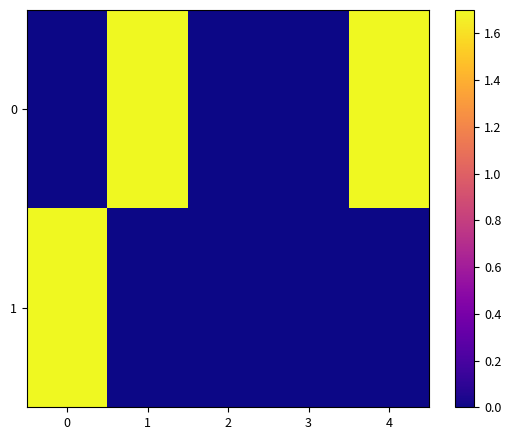

At 2, list the series in order from smallest to largest.

0, 1